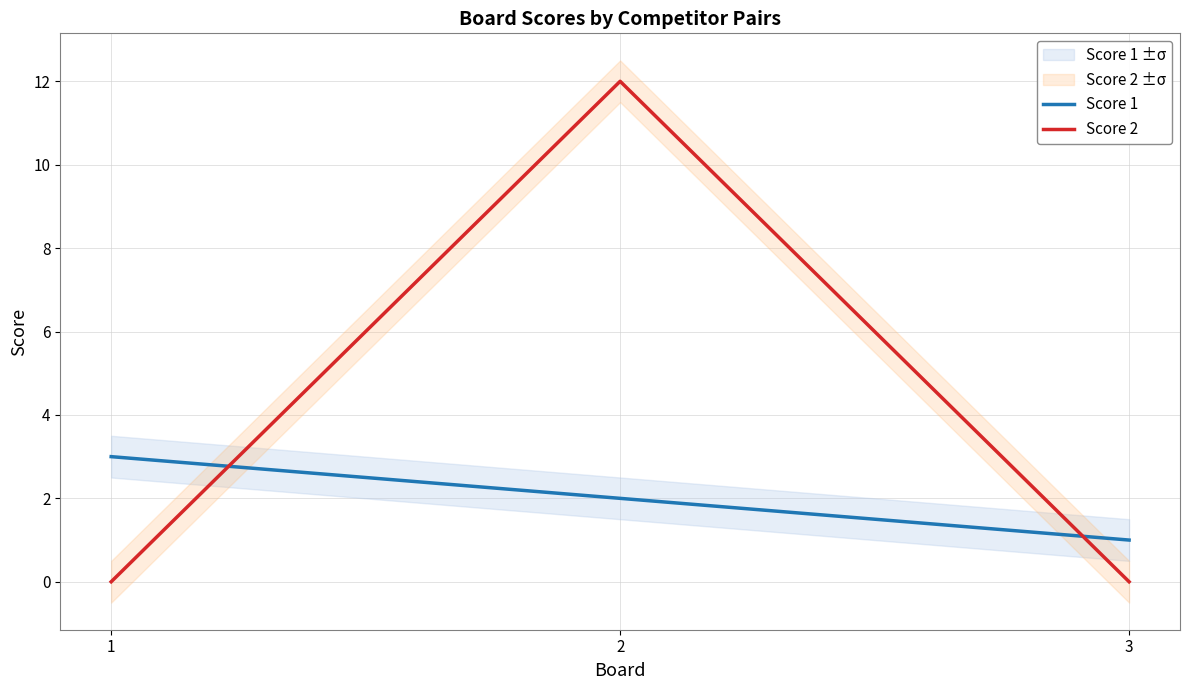

Which category has the lowest value in the Score 2 series?

1